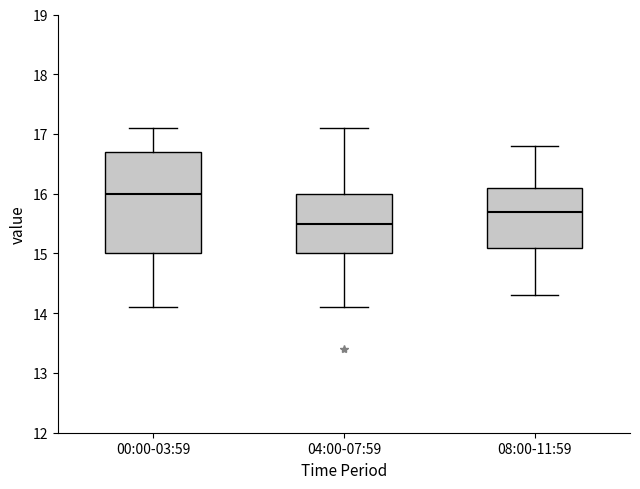

Which box's median line is the highest?

00:00-03:59